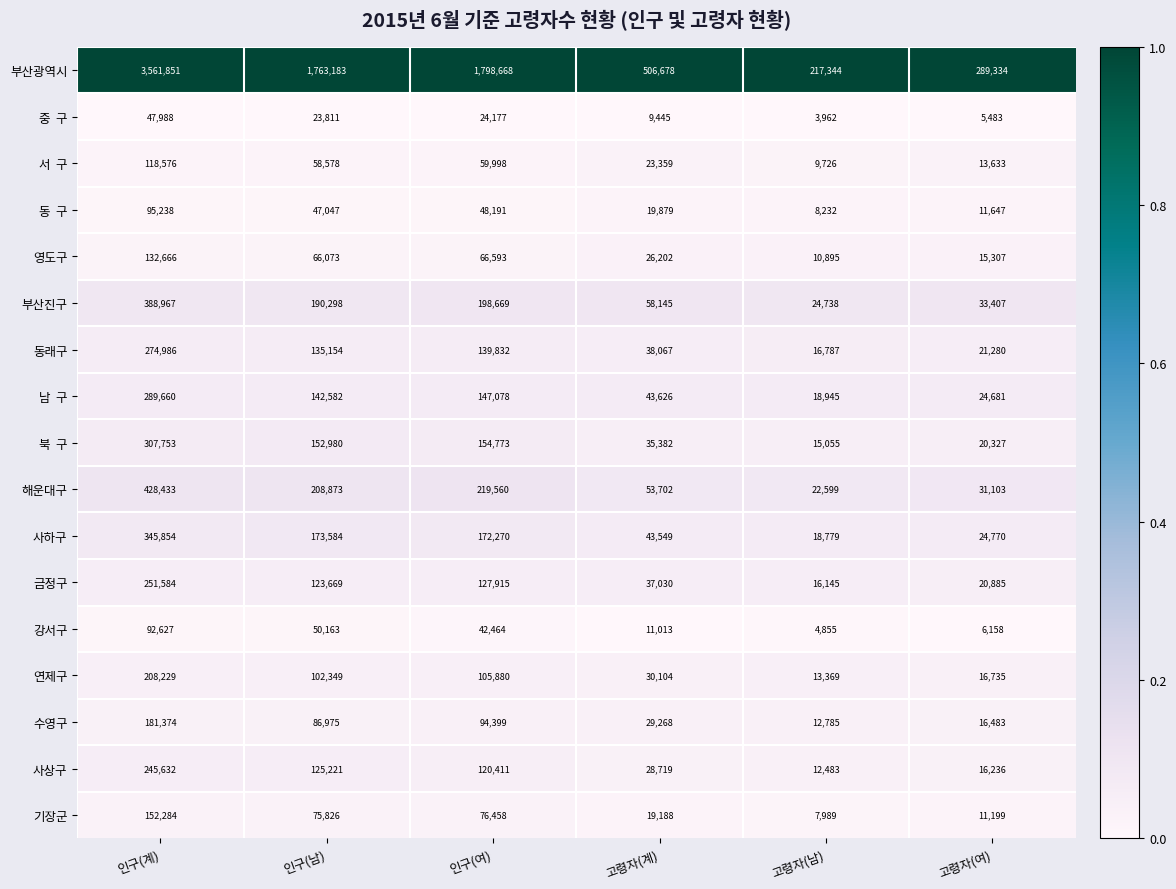

Read the 영도구 value at 인구(계), to the nearest 10.

132670